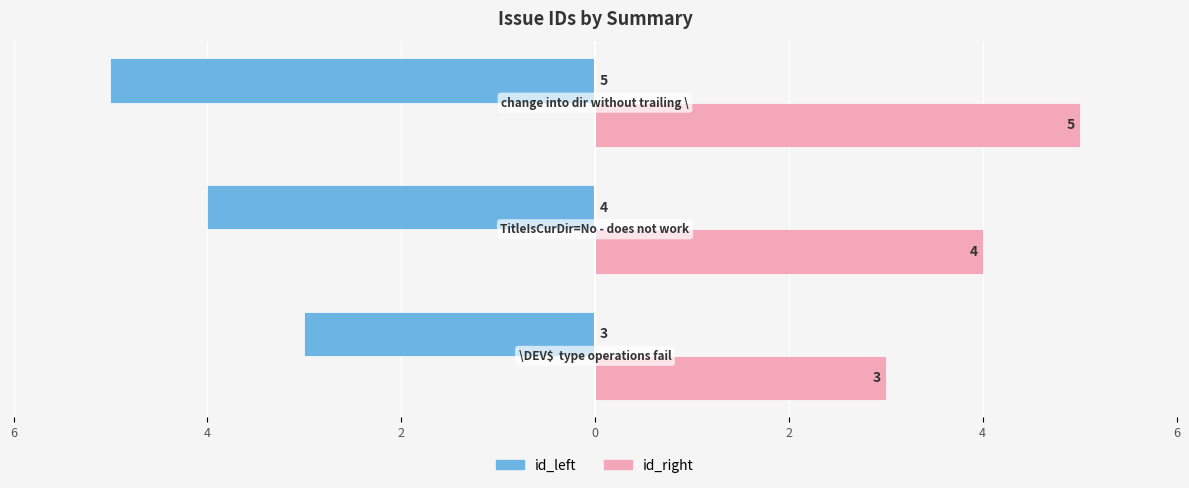

What are all the series names shown in the legend?

id_left, id_right